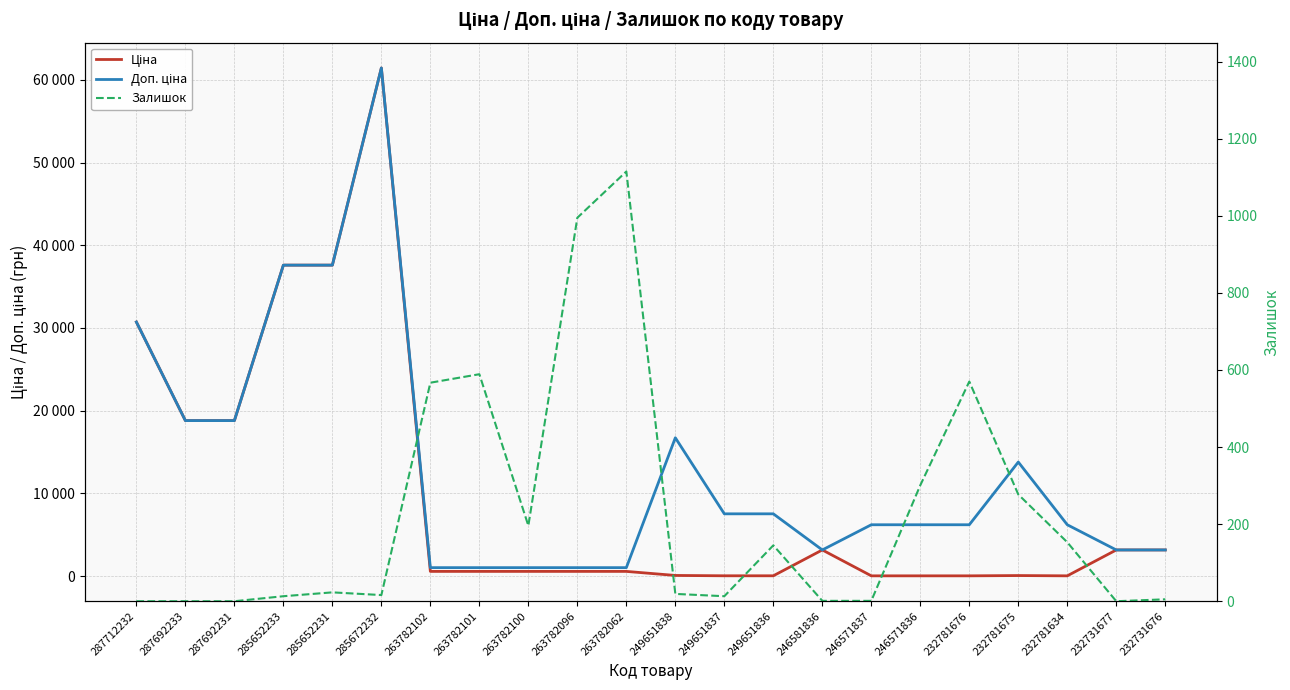

How many intersections are there between Залишок and Доп. ціна?

2